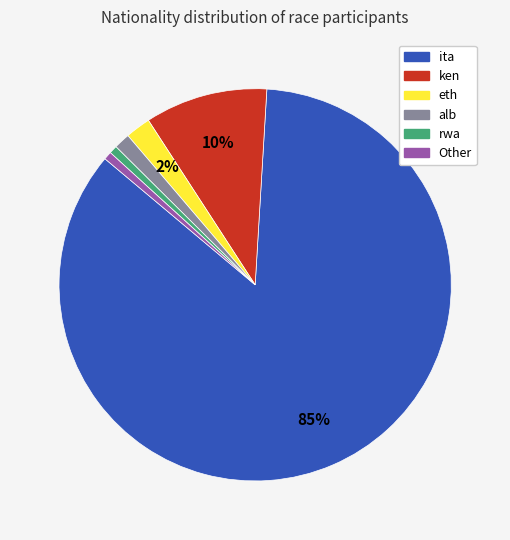

Is it true that ken is 10% of the pie?

True